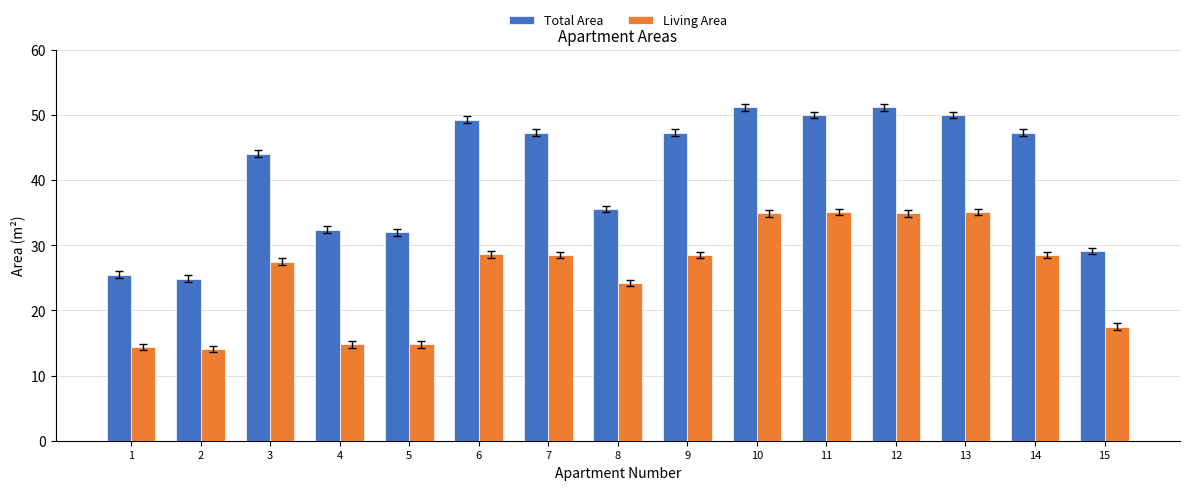

What is the value of the Living Area bar at the 8th from the left?

24.2